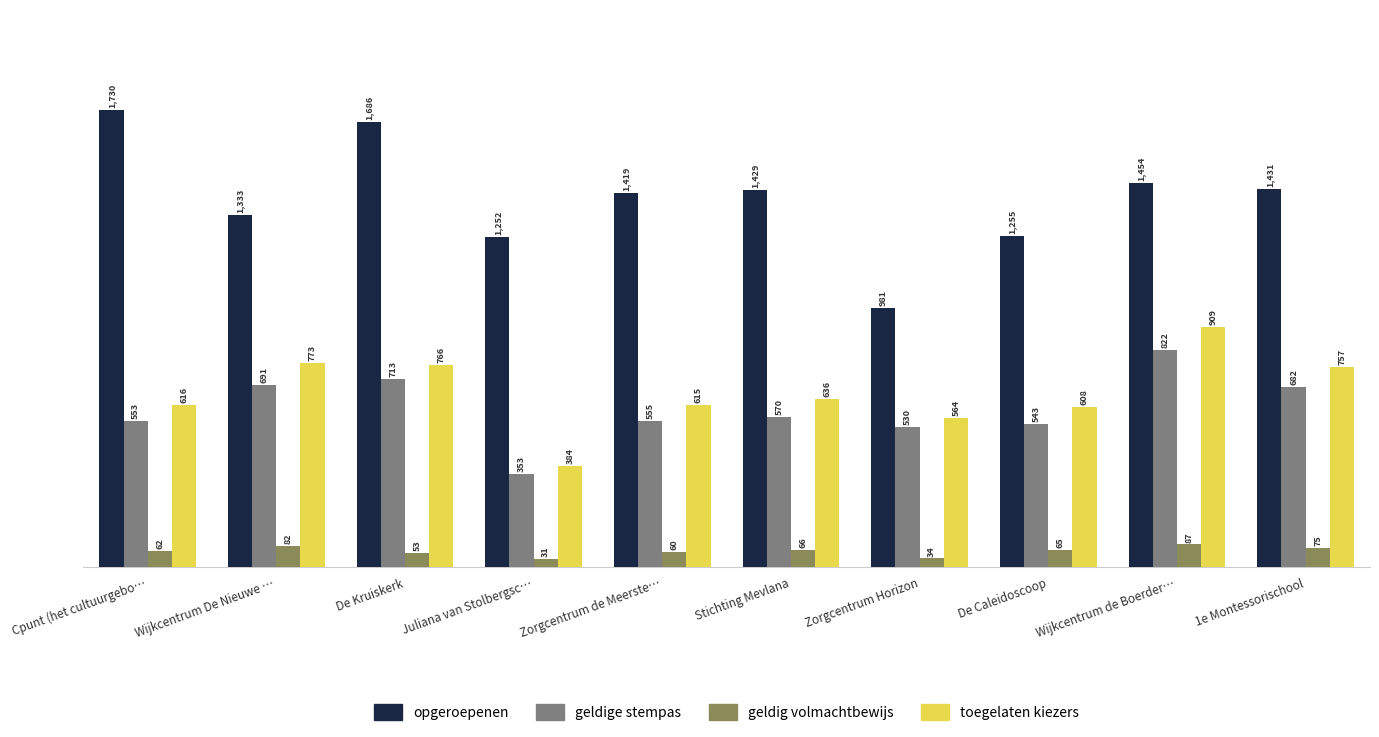

What is the spread (max minus min) of values at Juliana van Stolbergsc…?

1221